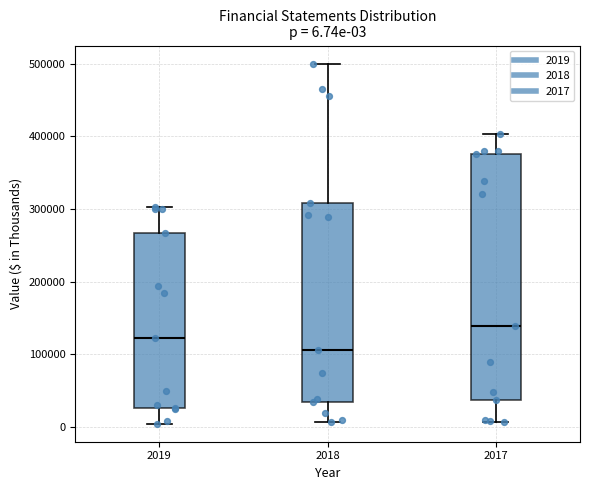

Which box's median line is the highest?

2017